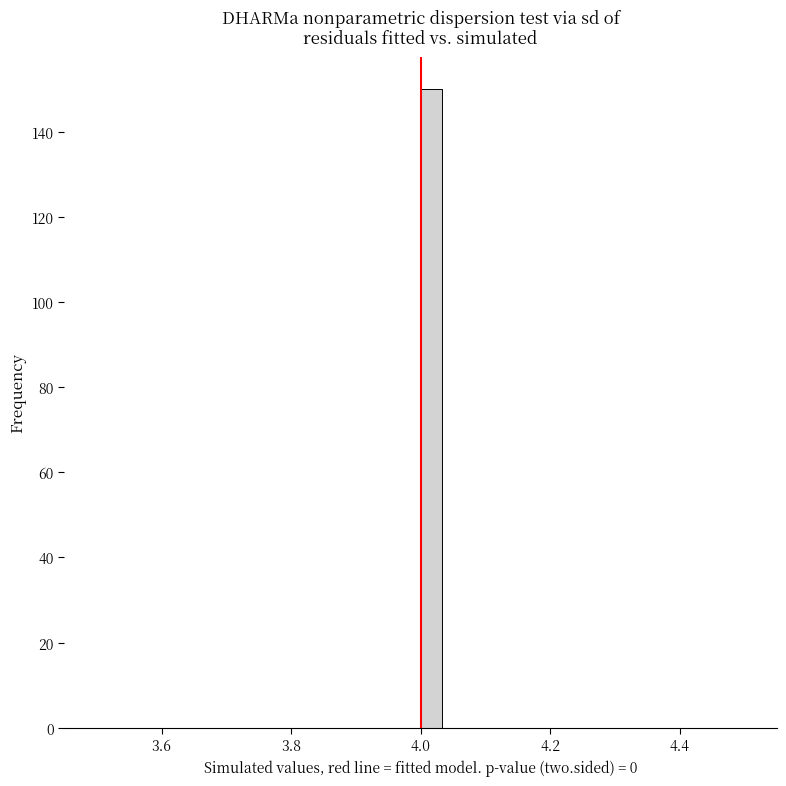

Read against the x-axis, roughly where is the centre of the tallest bar?

4.02